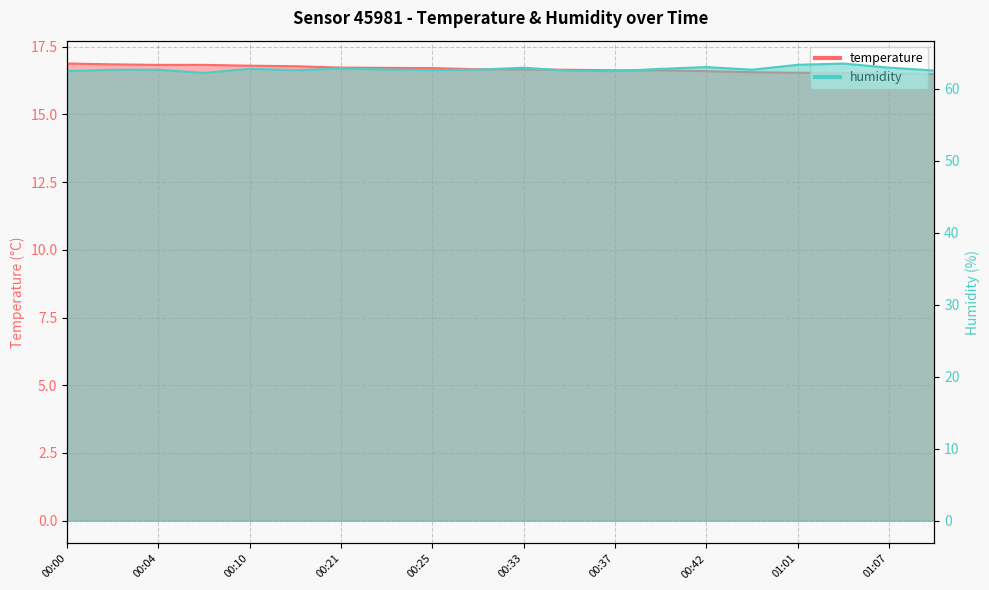

Where is the first local maximum for humidity?

00:10